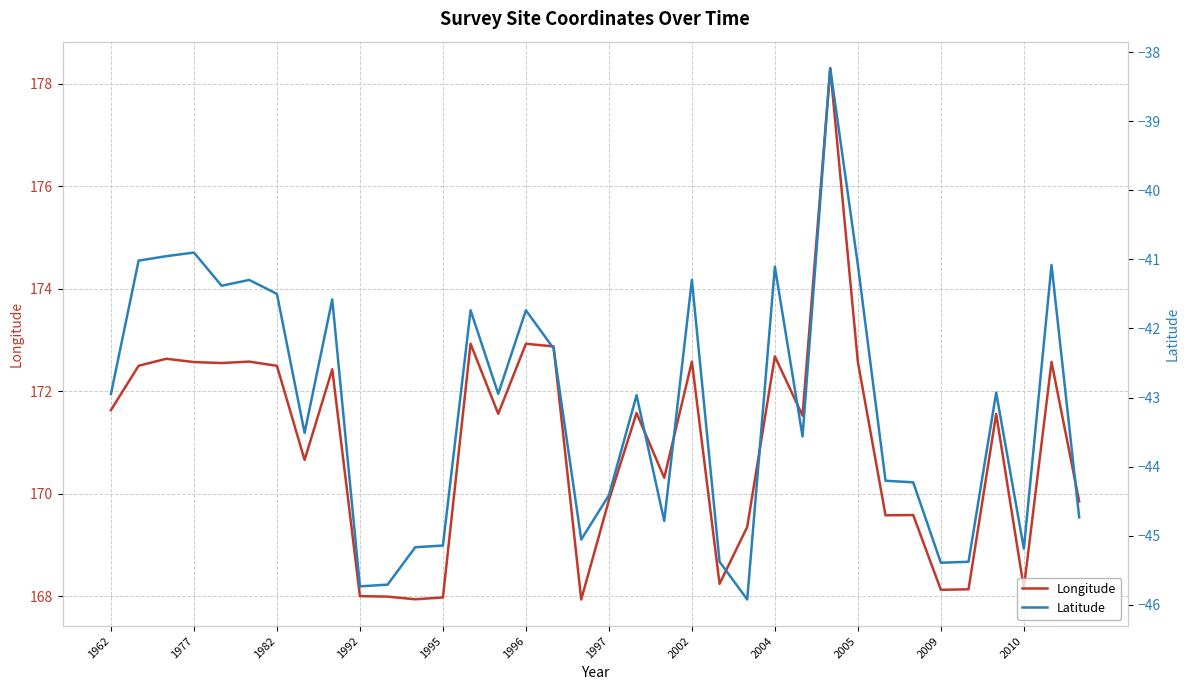

Where does the Longitude series first go above 171?

1962